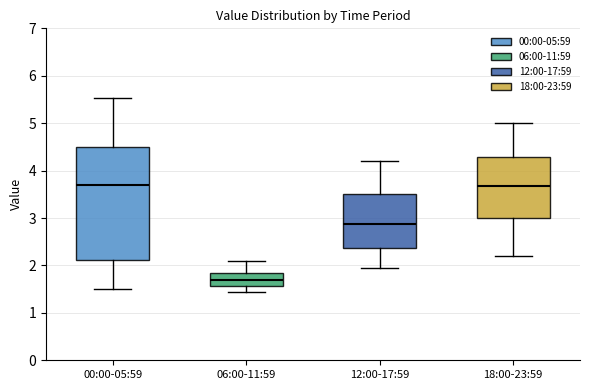

Reading left to right, transcribe this box plot: for each box, give where its median line is, the range the box spans, and where its two whiskers end, as read against the y-axis. The values are not printed on the chart, so give them approximately, as read against the axis.

00:00-05:59: median 3.7, box 2.1 to 4.5, whiskers 1.5 to 5.5
06:00-11:59: median 1.7, box 1.6 to 1.8, whiskers 1.5 to 2.1
12:00-17:59: median 2.9, box 2.4 to 3.5, whiskers 2.0 to 4.2
18:00-23:59: median 3.7, box 3.0 to 4.3, whiskers 2.2 to 5.0